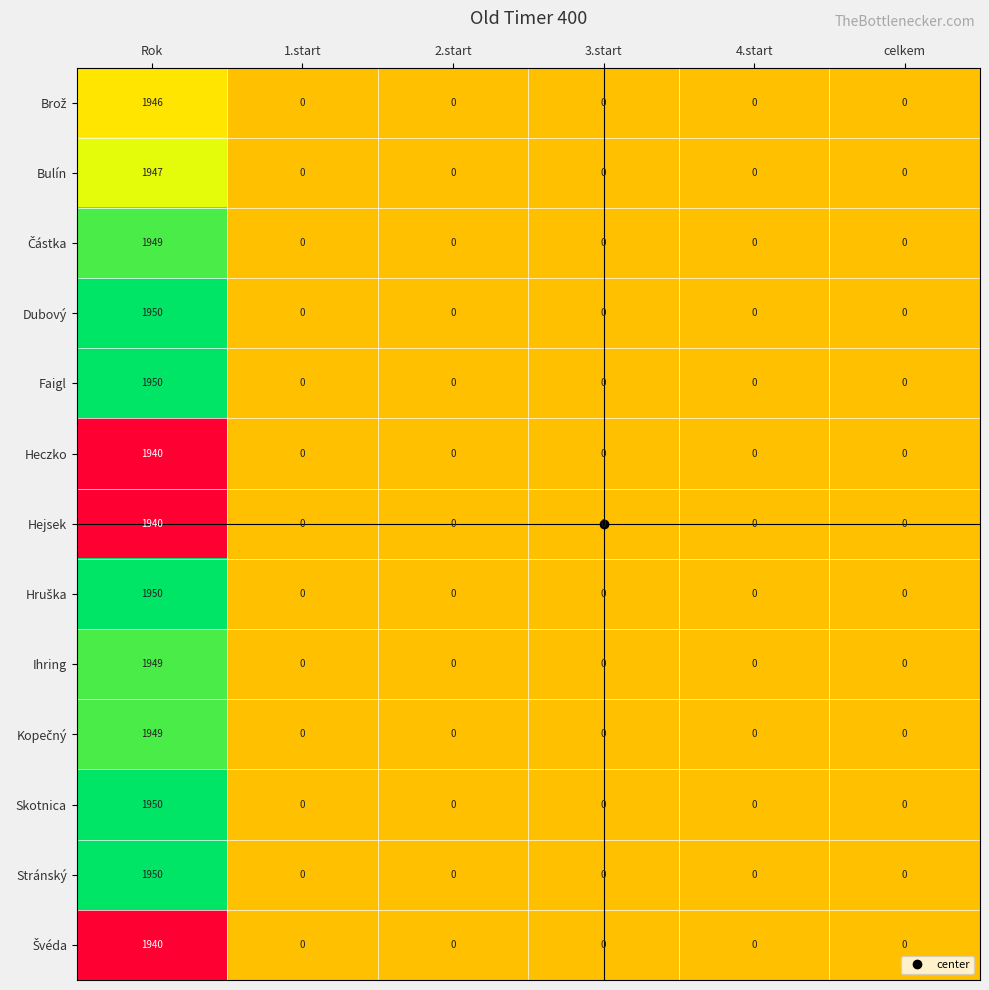

What is the total value across all series at 2.start?

0